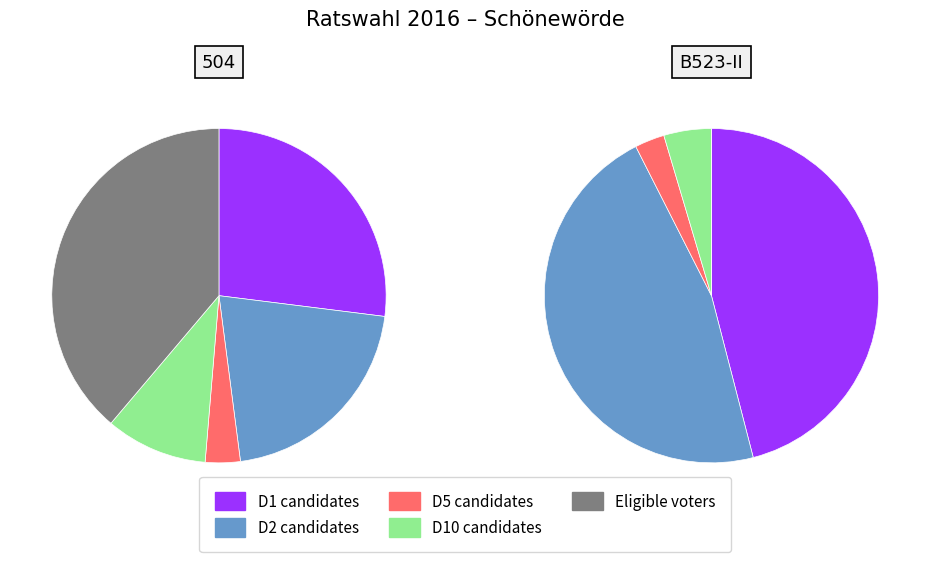

The 504 slice represents 92% of the pie. True or false?

True